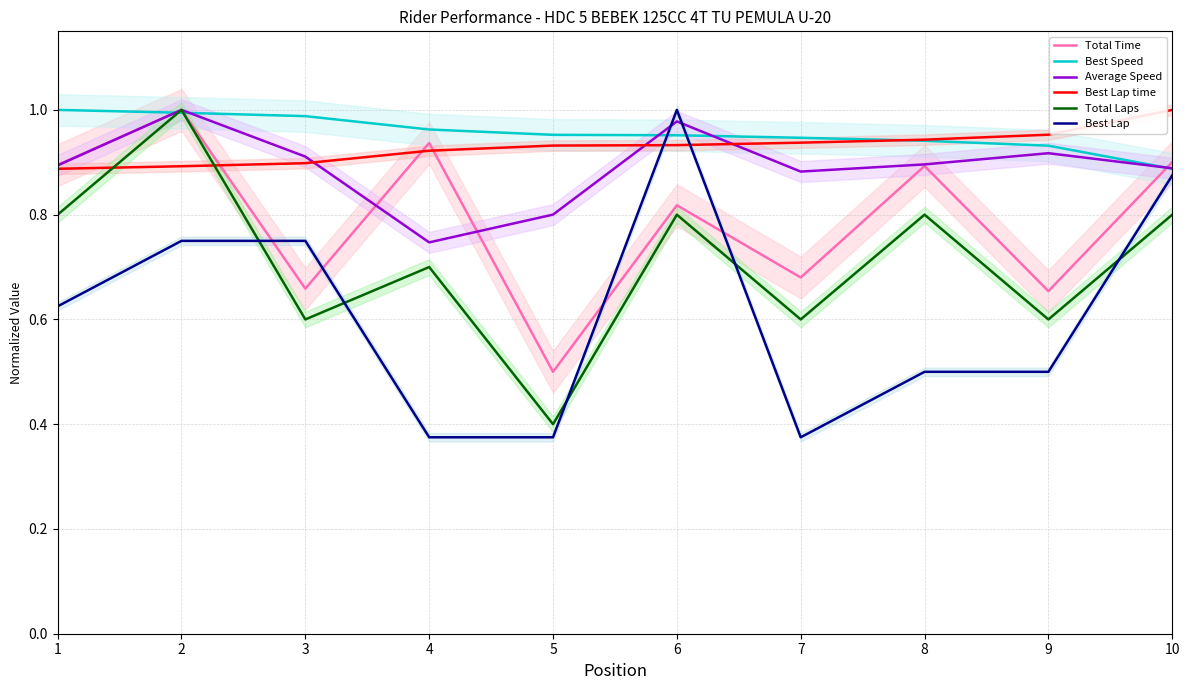

After their last crossing, which series has the higher values: Best Lap time or Total Laps?

Best Lap time